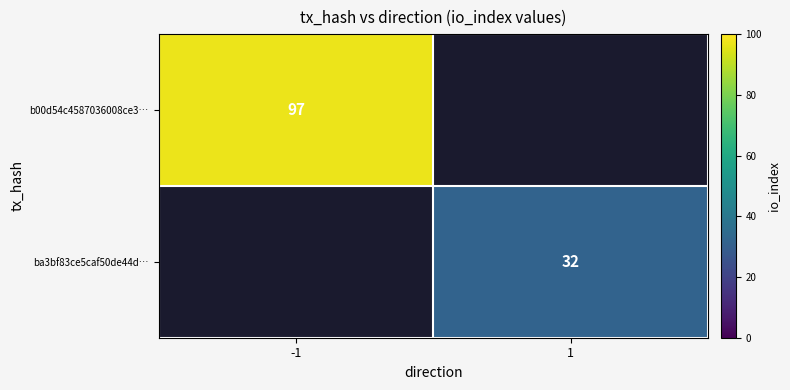

Is it true that ba3bf83ce5caf50de44d… equals 17 at 1?

False